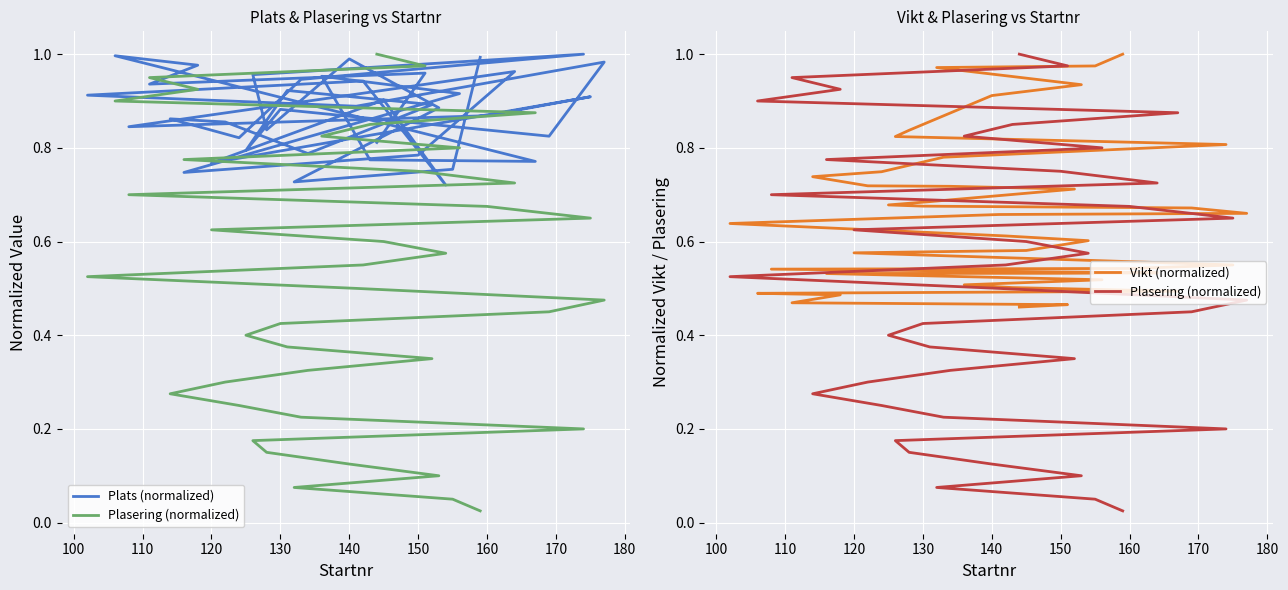

After their last crossing, which series has the higher values: Plats (normalized) or Plasering (normalized)?

Plasering (normalized)